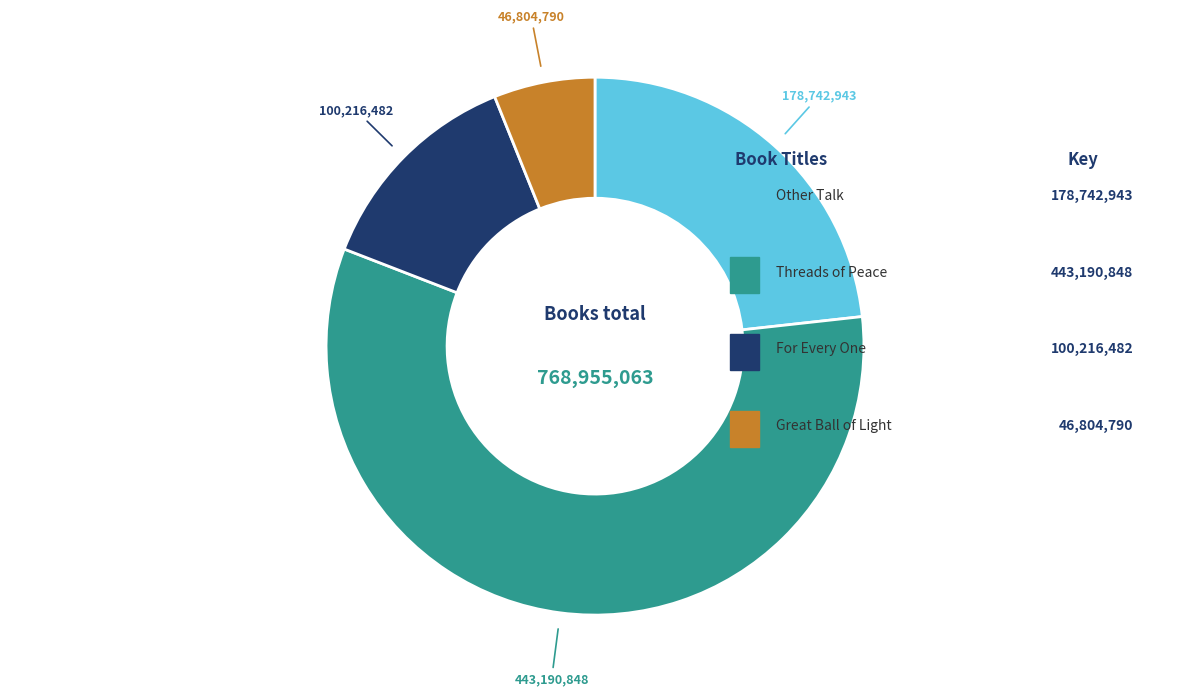

Rank the categories by value from highest to lowest.

Threads of Peace, Other Talk, For Every One, Great Ball of Light